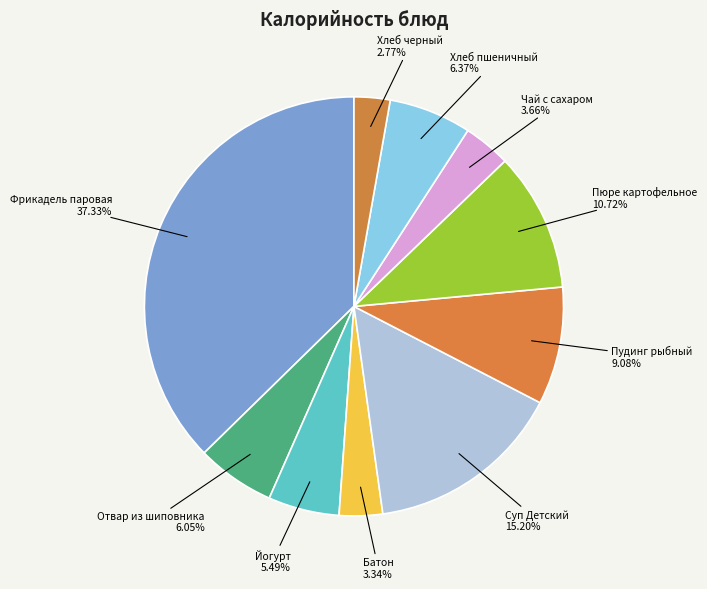

How many slices are in this pie chart?

10